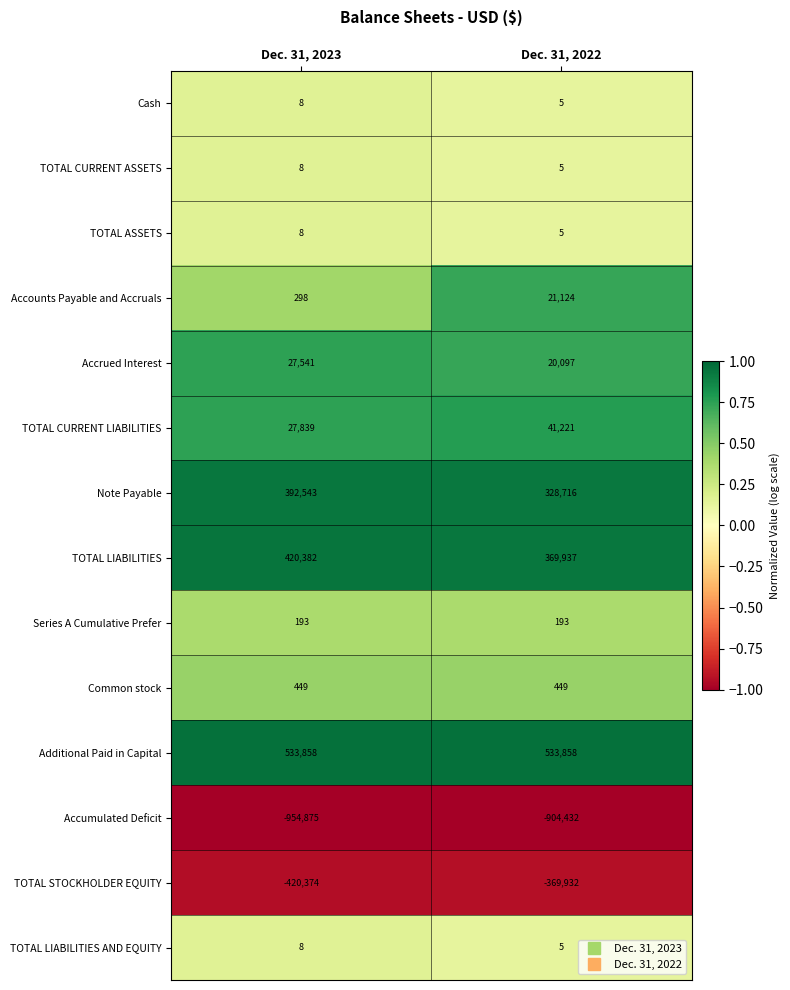

What is the minimum value shown in the chart?

-954875